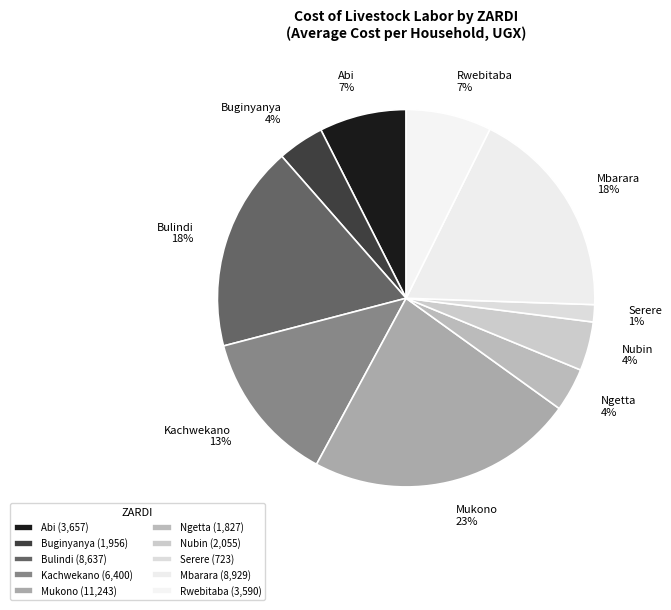

How many segments does this pie chart have?

10